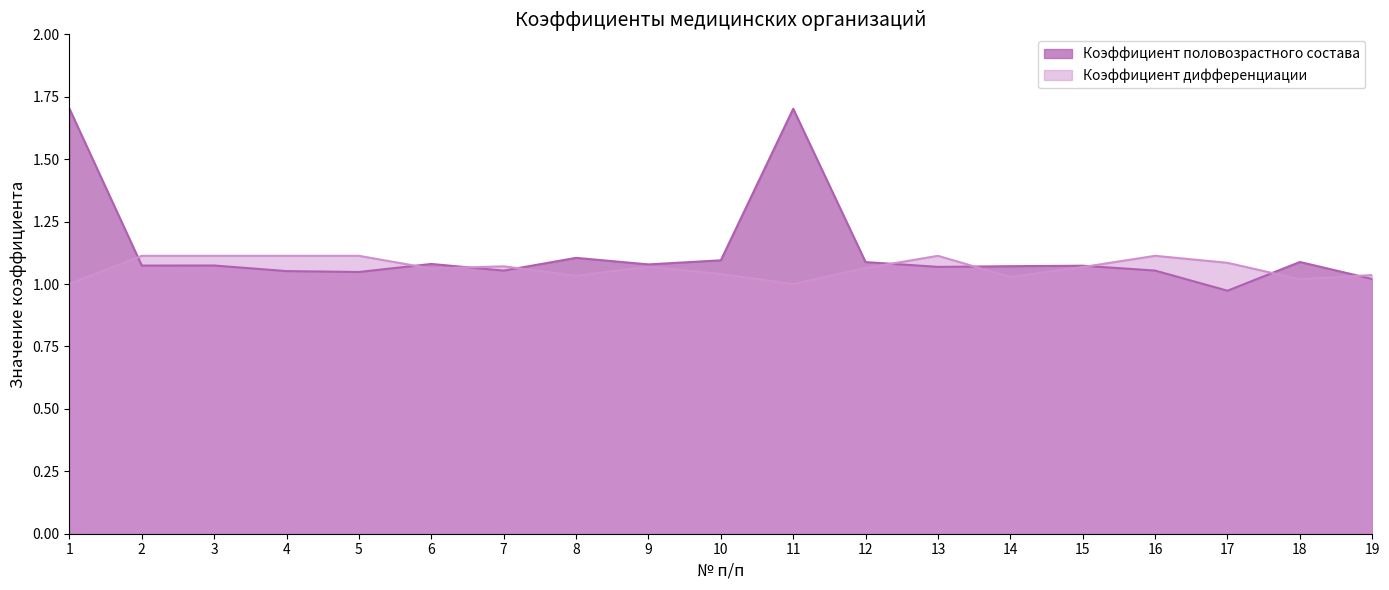

How many intersections are there between Коэффициент дифференциации and Коэффициент половозрастного состава?

9